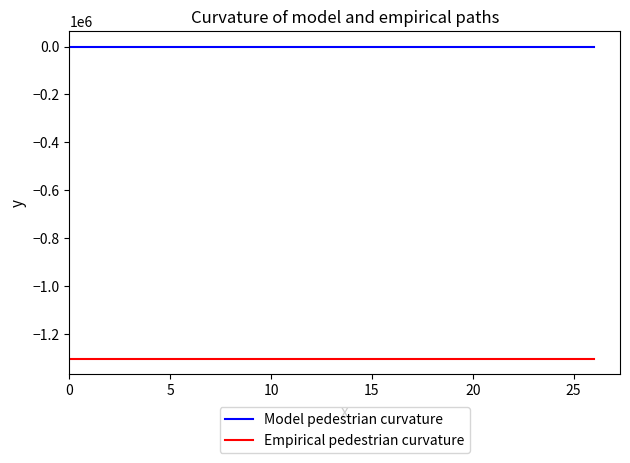

List the series in order of their overall mean, lowest first.

Empirical pedestrian curvature, Model pedestrian curvature